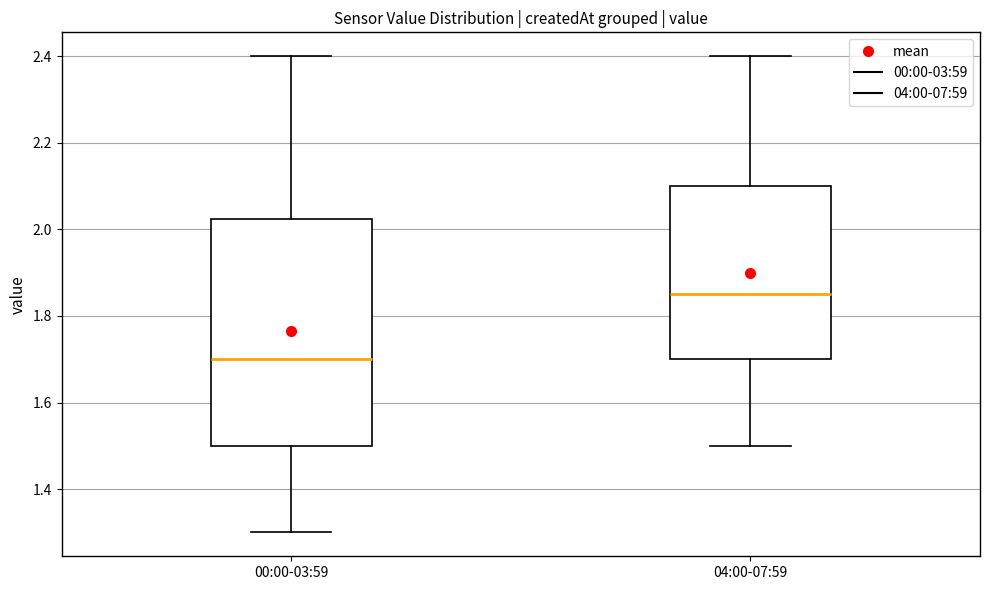

Reading left to right, read every box against the y-axis: the position of its median line, the range the box covers, and the ends of its whiskers. The values are not printed on the chart, so give them approximately, as read against the axis.

00:00-03:59: median 1.70, box 1.50 to 2.02, whiskers 1.30 to 2.40
04:00-07:59: median 1.86, box 1.70 to 2.10, whiskers 1.50 to 2.40